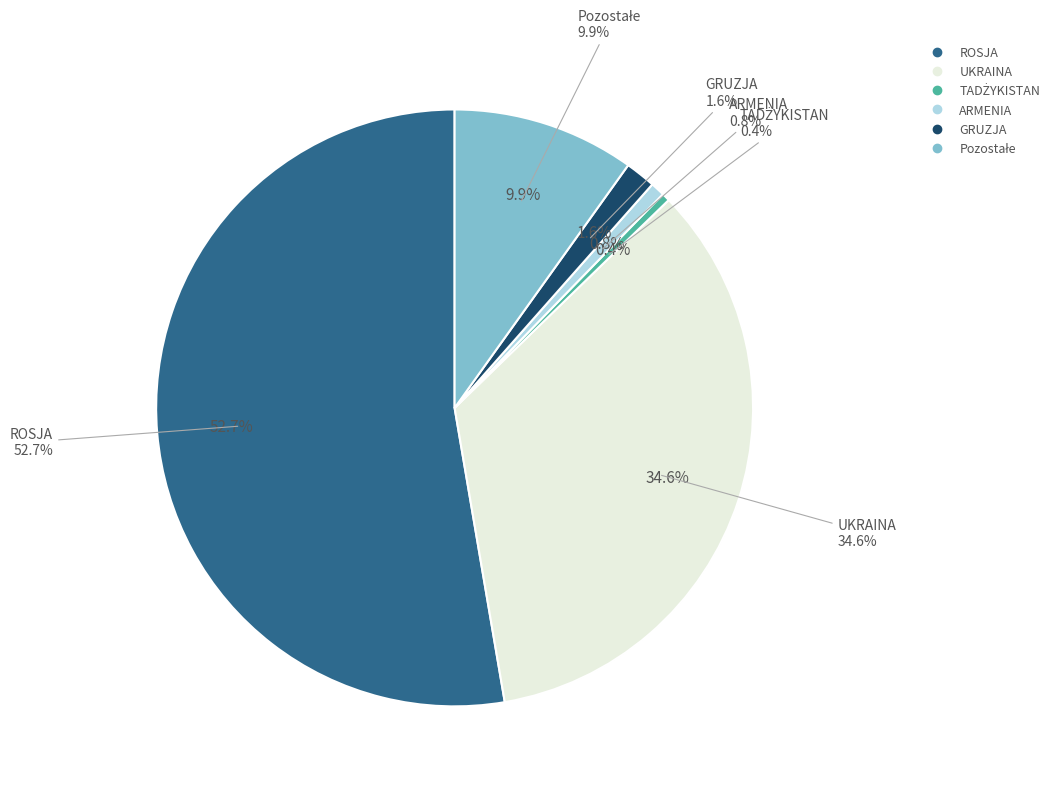

What is the change in value from UKRAINA to GRUZJA?

-300